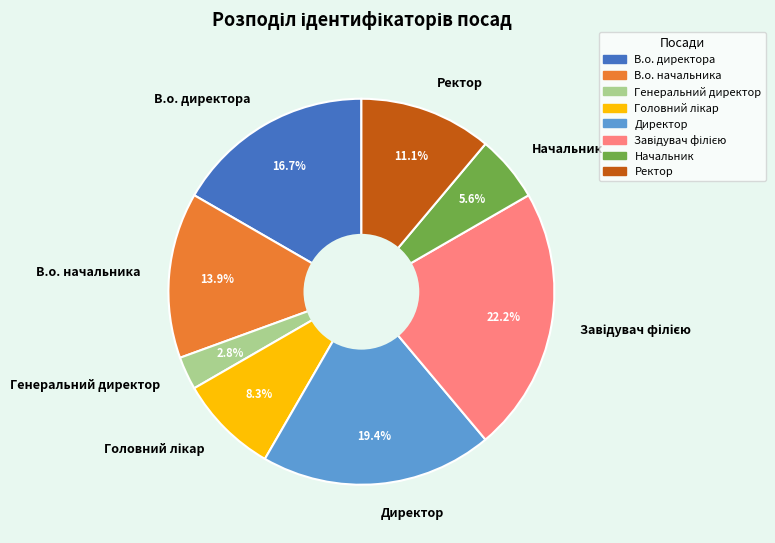

How many segments does this pie chart have?

8